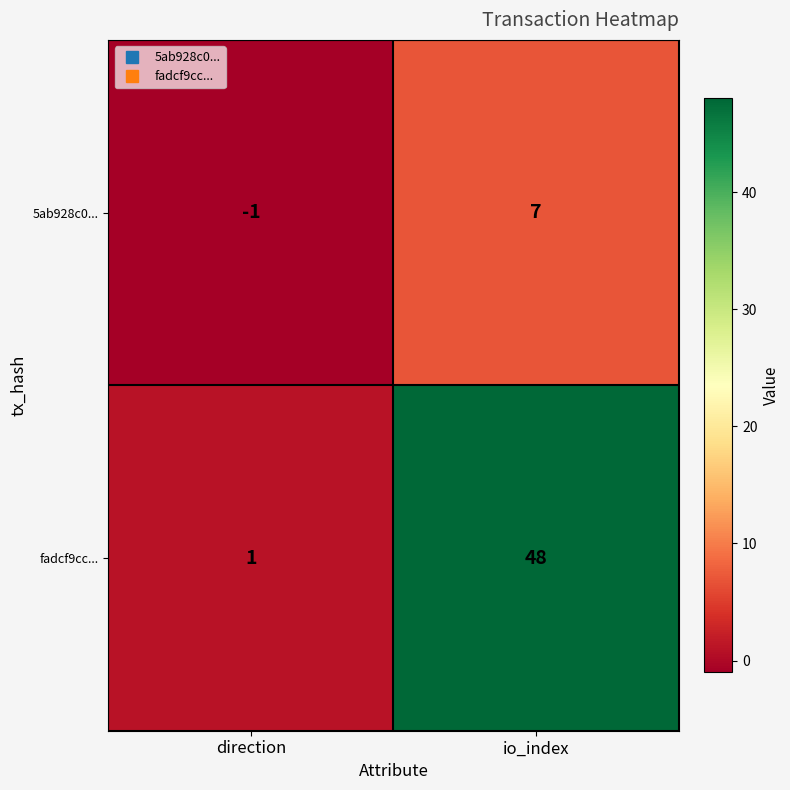

What is the sum of the 5ab928c0... values at direction and io_index?

6